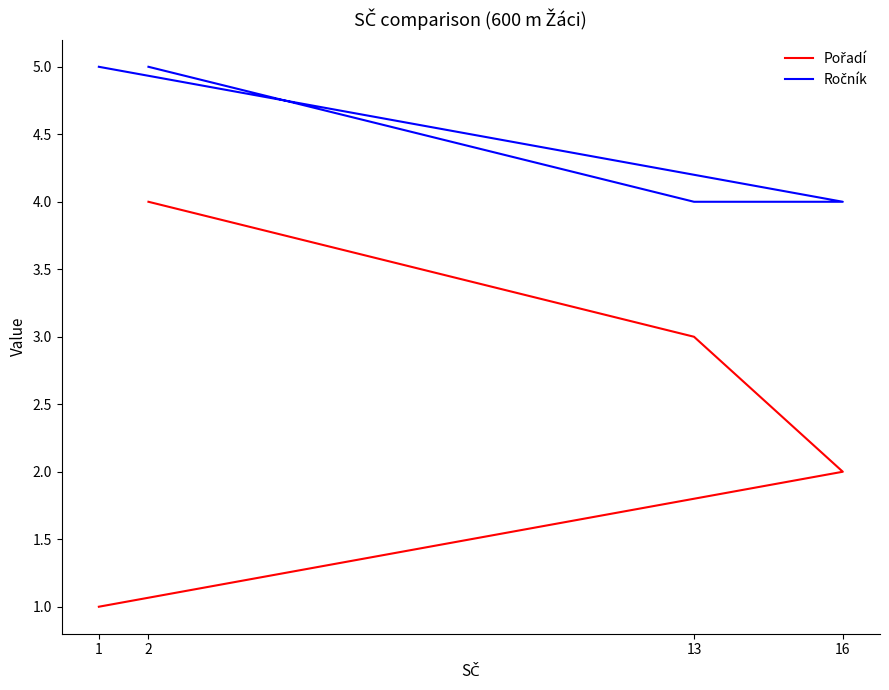

What position from the right is 13?

2